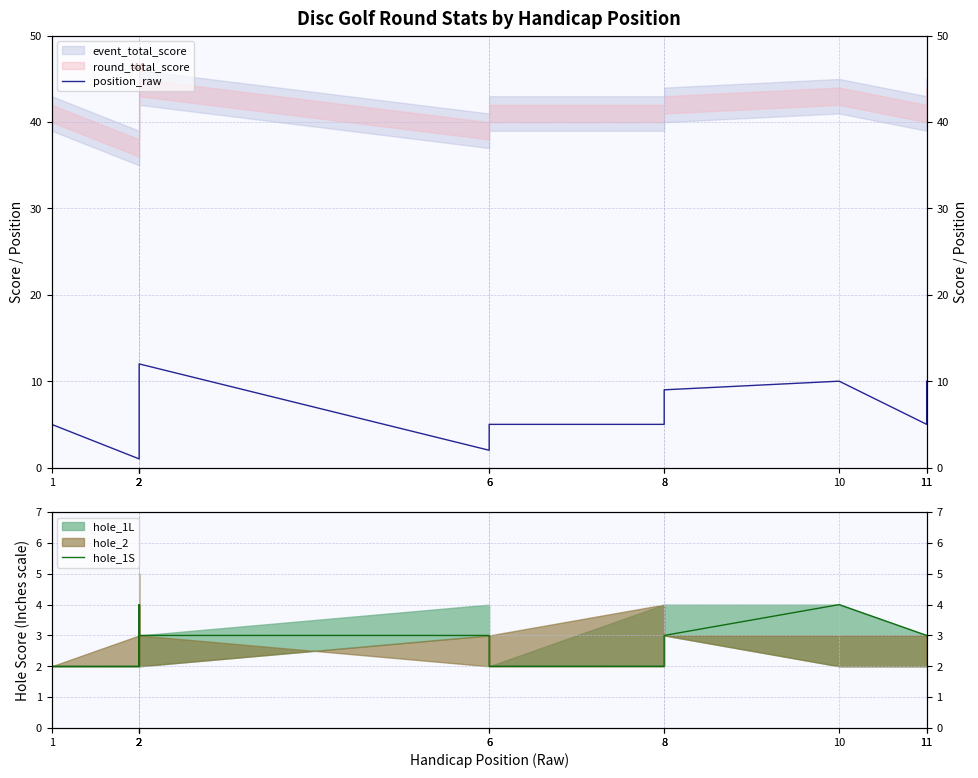

Between 11 and 8, which is larger?

8